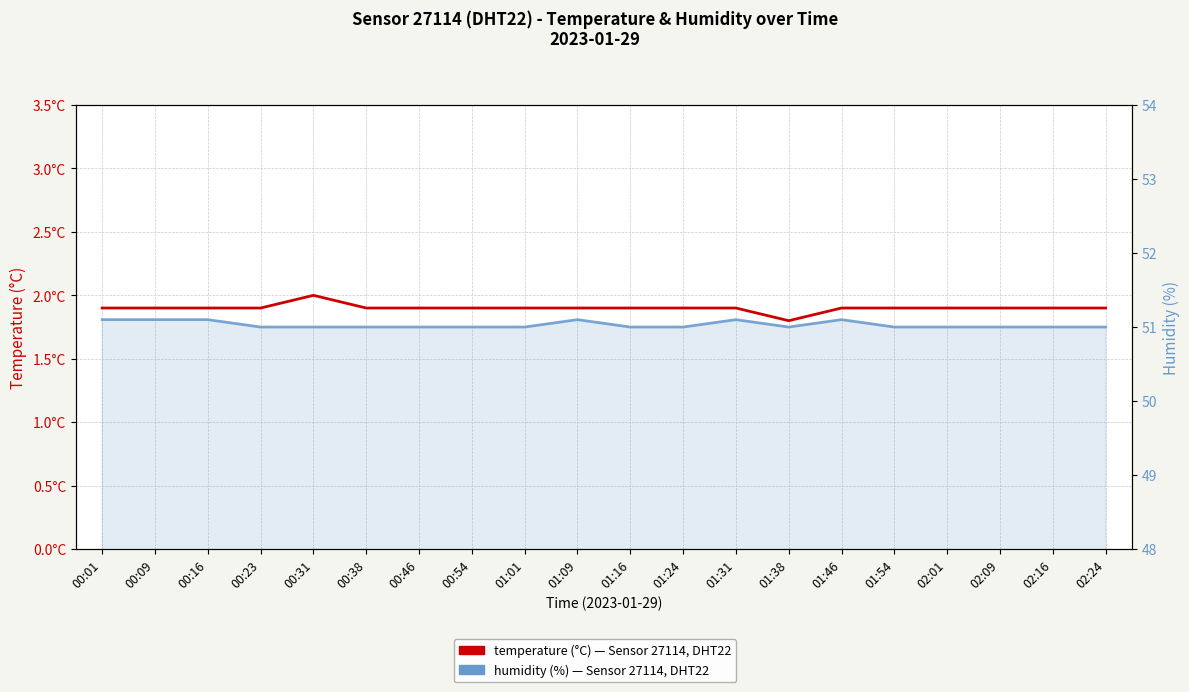

Reading left to right, extract all data points from this chart.

temperature: 00:01=1.9	00:09=1.9	00:16=1.9	00:23=1.9	00:31=2.0	00:38=1.9	00:46=1.9	00:54=1.9	01:01=1.9	01:09=1.9	01:16=1.9	01:24=1.9	01:31=1.9	01:38=1.8	01:46=1.9	01:54=1.9	02:01=1.9	02:09=1.9	02:16=1.9	02:24=1.9
humidity: 00:01=51.1	00:09=51.1	00:16=51.1	00:23=51.0	00:31=51.0	00:38=51.0	00:46=51.0	00:54=51.0	01:01=51.0	01:09=51.1	01:16=51.0	01:24=51.0	01:31=51.1	01:38=51.0	01:46=51.1	01:54=51.0	02:01=51.0	02:09=51.0	02:16=51.0	02:24=51.0